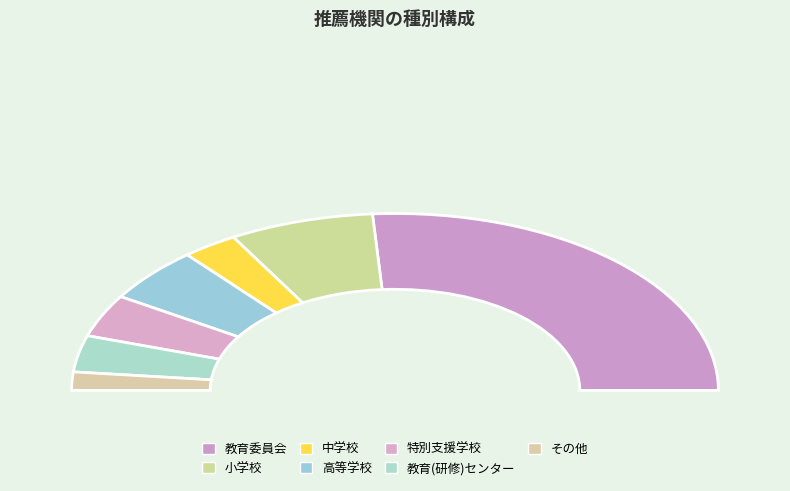

How many slices are in this pie chart?

7